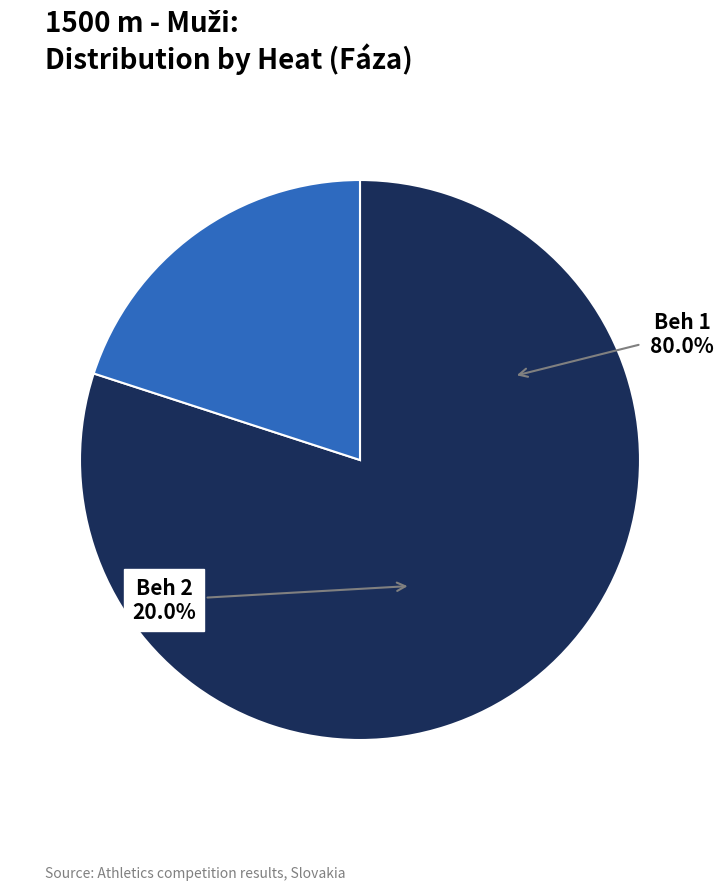

Does Beh 1 represent more than half of the total?

Yes